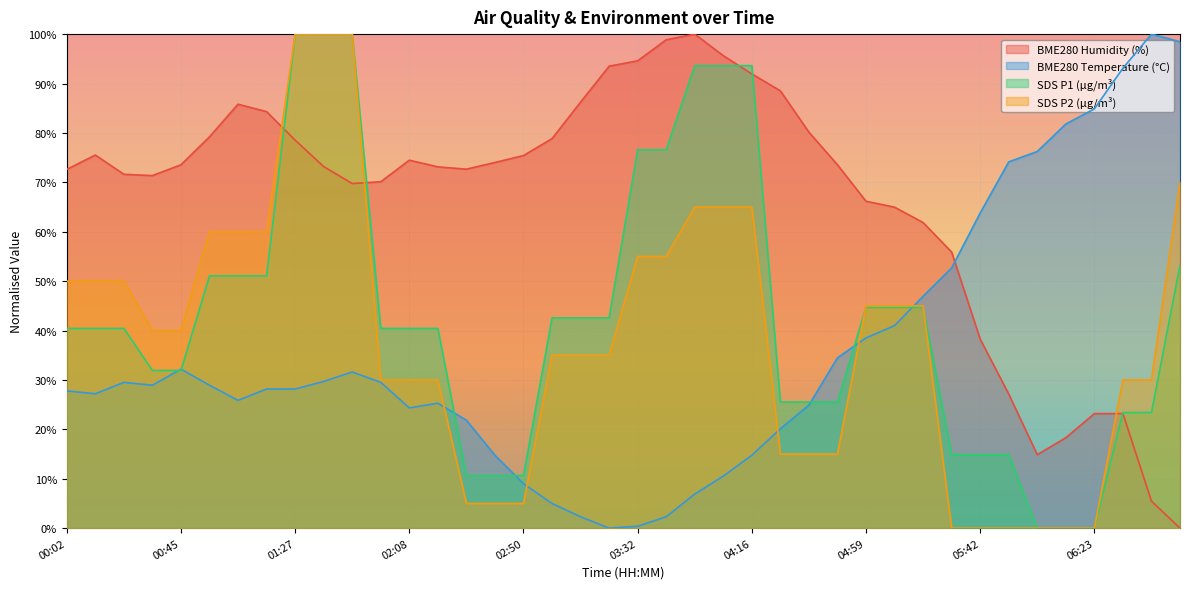

Which category has the highest value in the SDS_P2 series?

01:27